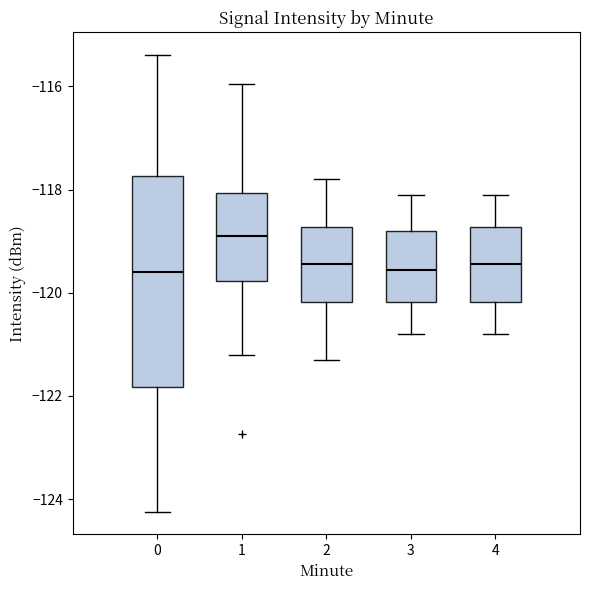

Which box's median line is the highest?

1